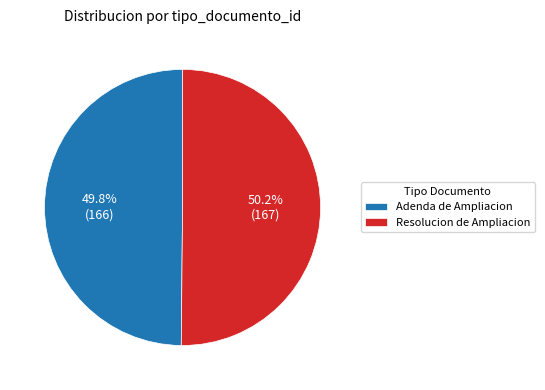

Does any single category account for the majority?

Yes